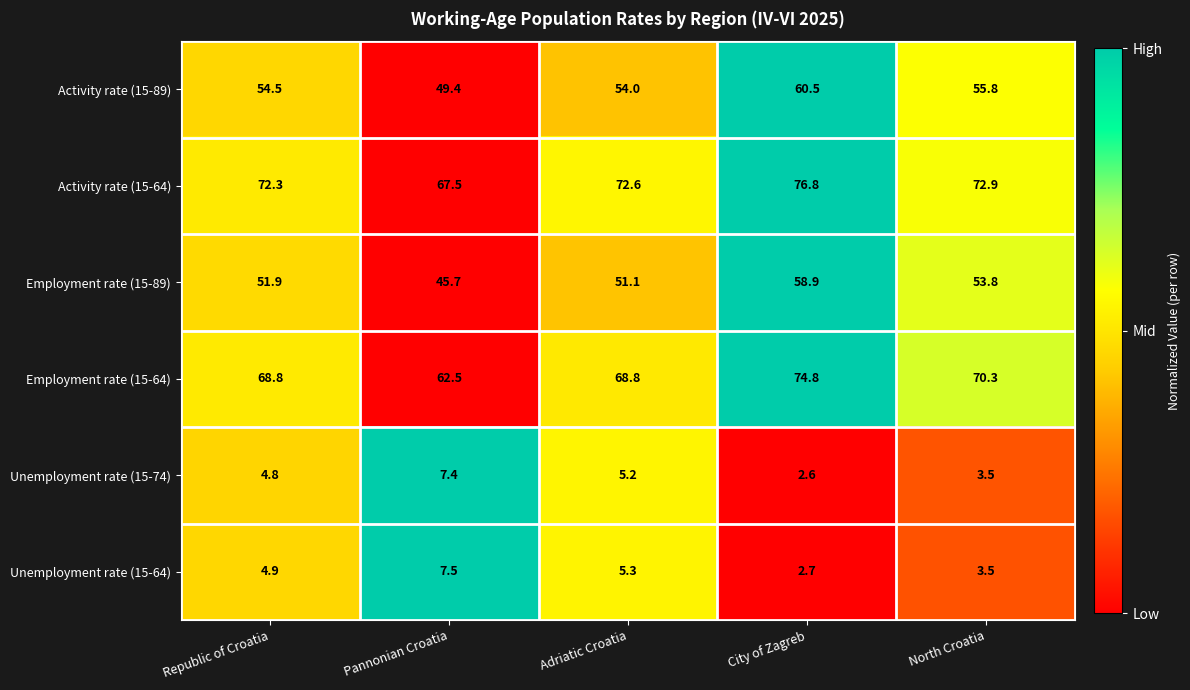

Where does the Employment rate (15-89) series first go above 51?

Republic of Croatia